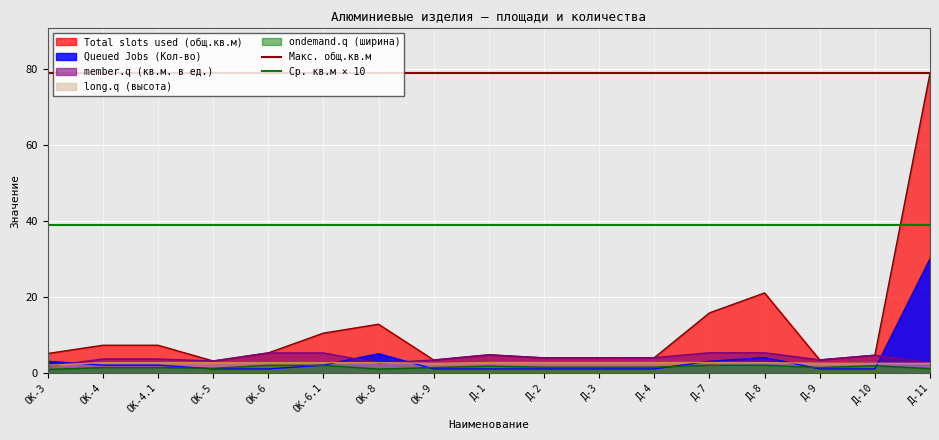

Read the Макс. общ.кв.м value at ОК-4.

78.9